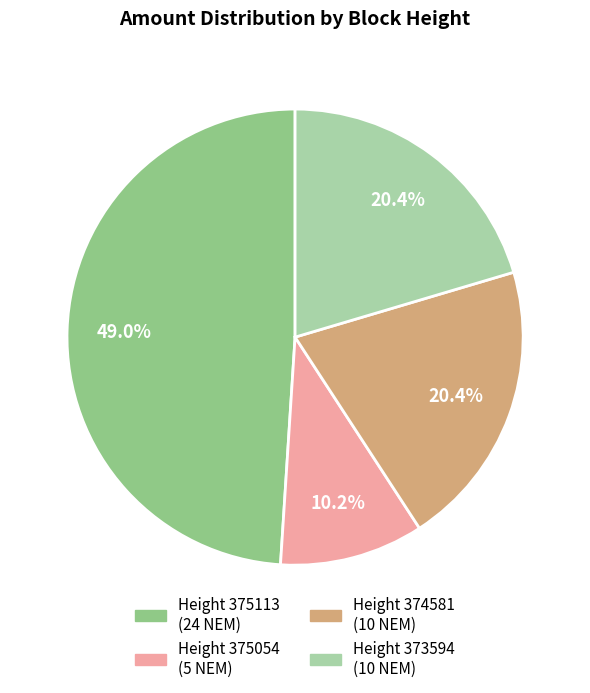

Is there a majority slice in this chart?

No